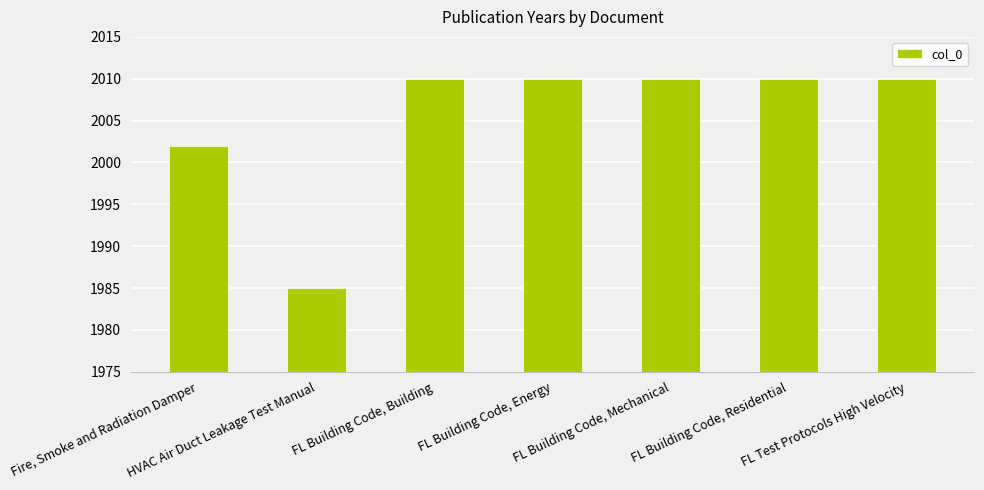

What is the ratio of the value at FL Building Code, Energy to the value at FL Building Code, Residential?

1.0